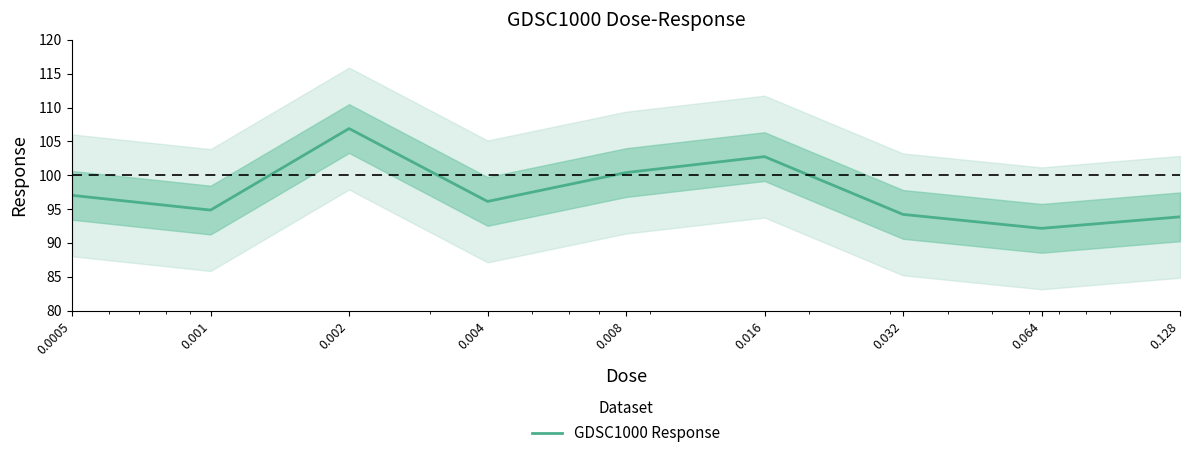

What is the smallest value displayed?

92.2